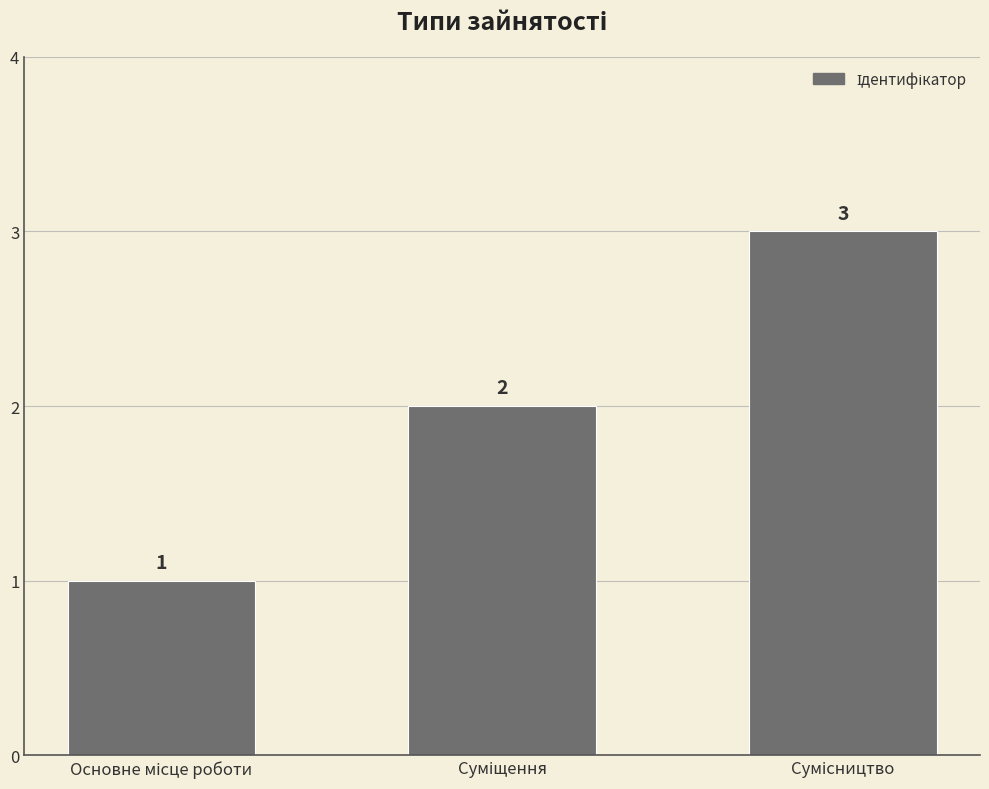

Reading right to left, what are all the values shown in this chart?

3	2	1